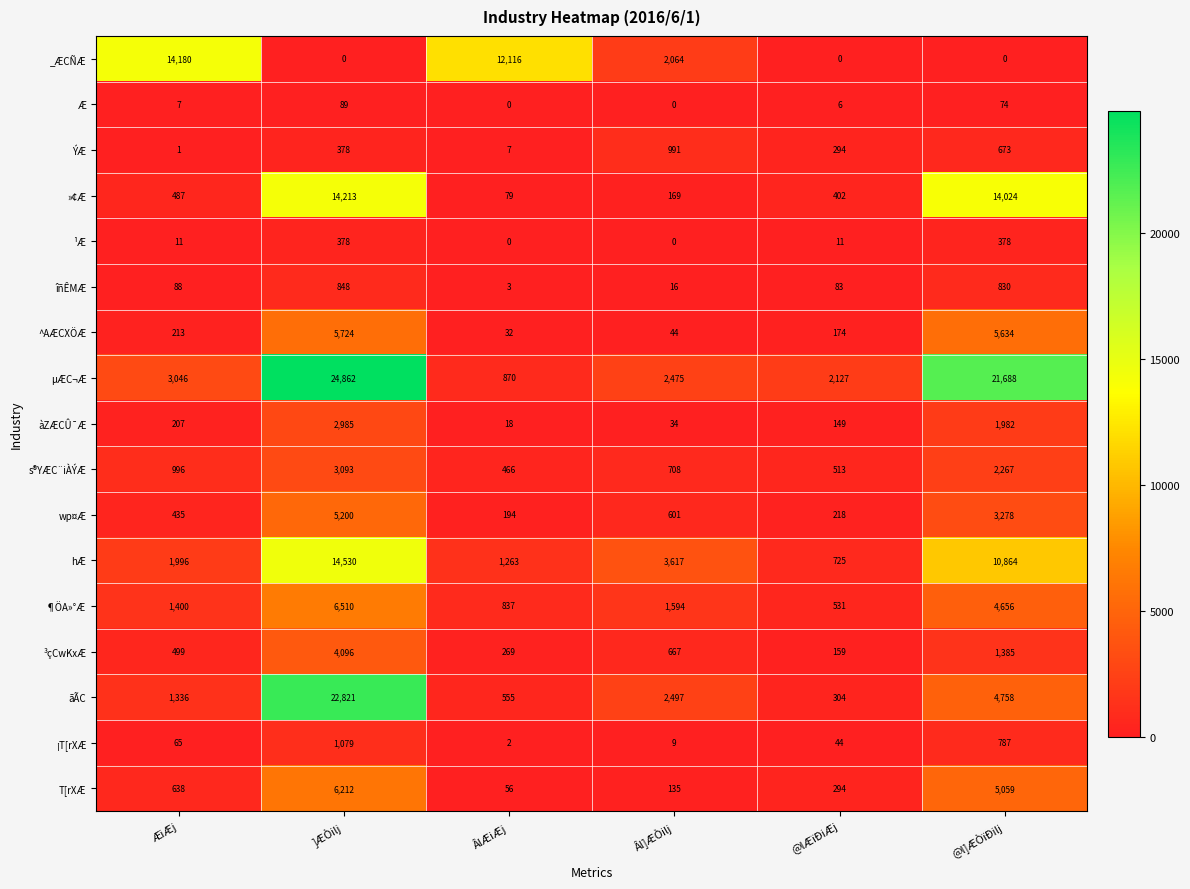

Rank the series at @l]ÆÒïÐilj from highest to lowest value.

µÆC¬Æ, »¢Æ, hÆ, ^AÆCXÖÆ, T[rXÆ, ãÃC, ¶ÖA»°Æ, wp¤Æ, s®YÆC¨iÀÝÆ, àZÆCÛ¯Æ, ³çCwKxÆ, îñÊMÆ, ¡T[rXÆ, ÝÆ, ¹Æ, Æ, _ÆCÑÆ